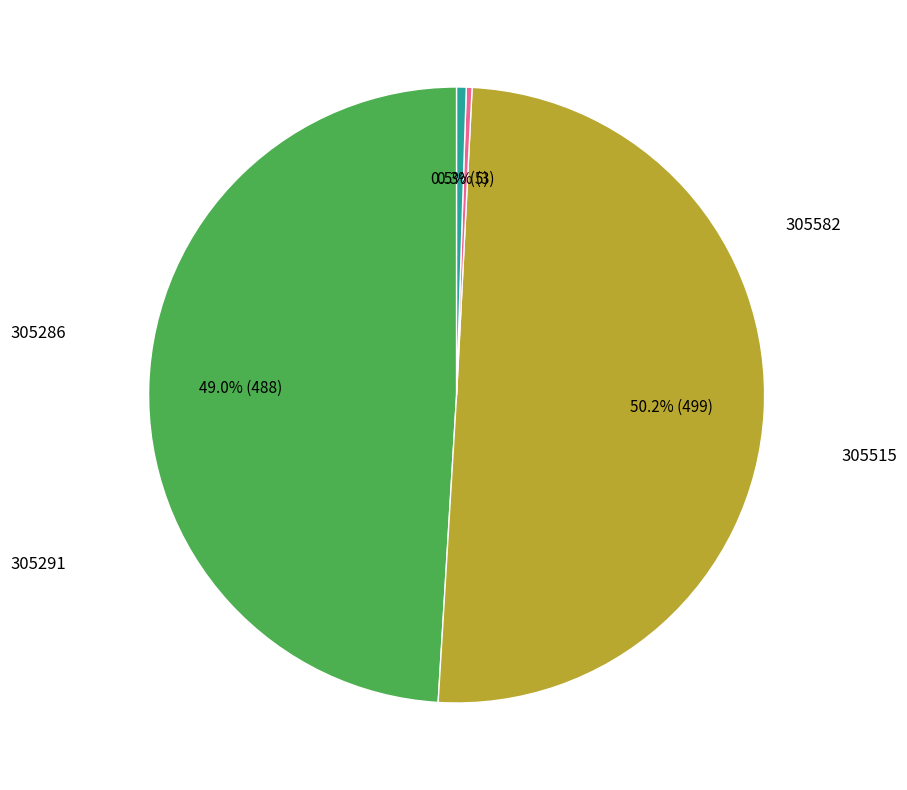

Which slice is the smallest?

305291